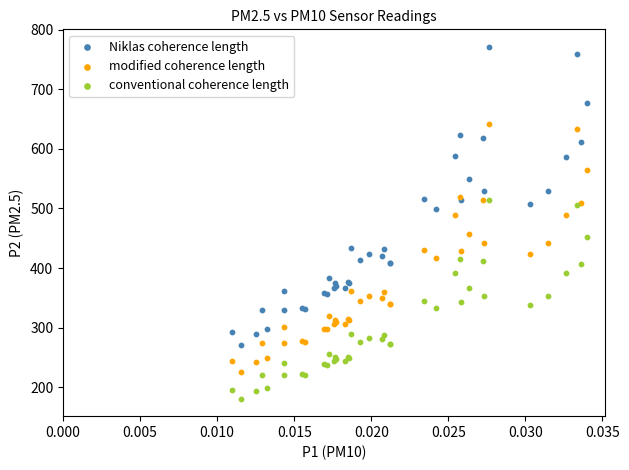

Which series has the largest Y range (max minus min)?

Niklas coherence length